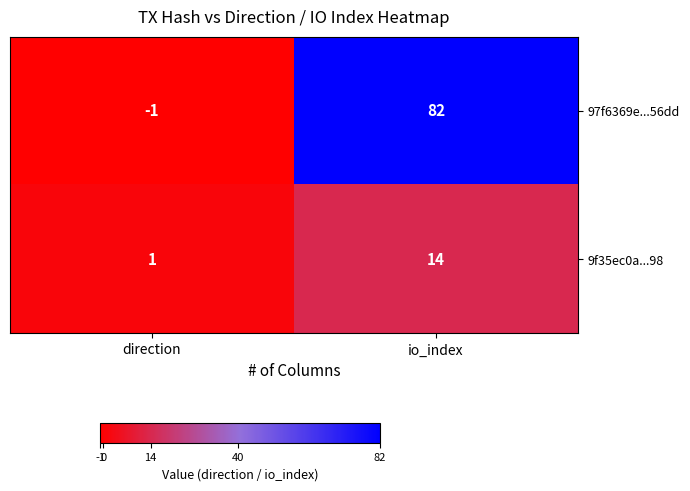

What is the minimum value shown in the chart?

-1